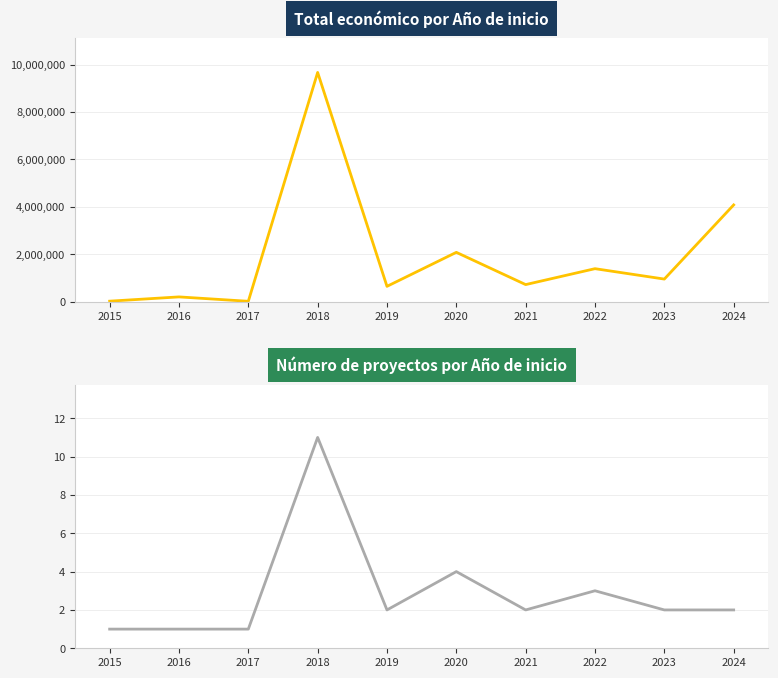

What is the minimum value shown in the chart?

1